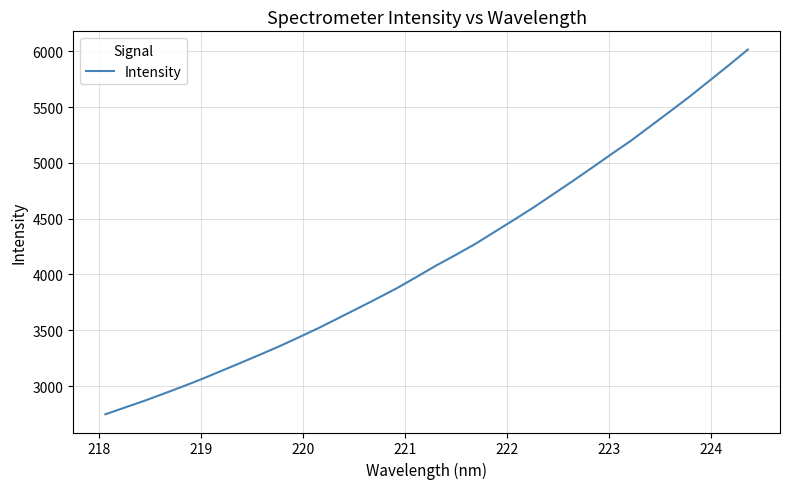

What is the smallest value displayed?

2747.1